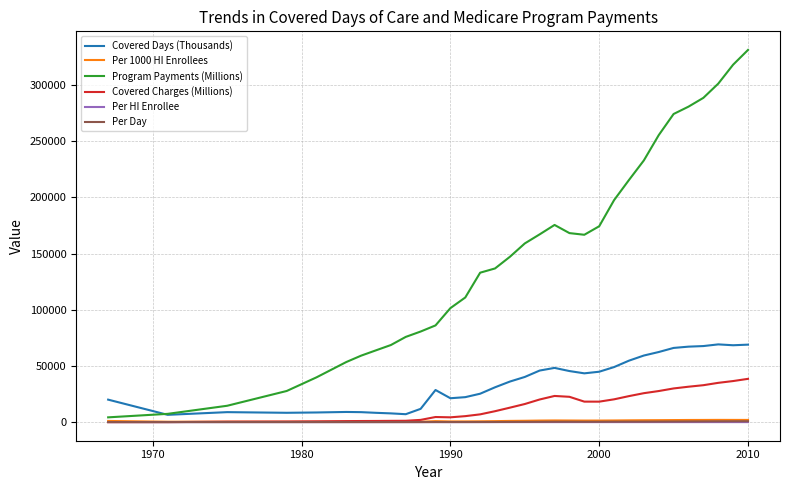

Which series has the widest spread of values?

Program Payments (Millions)